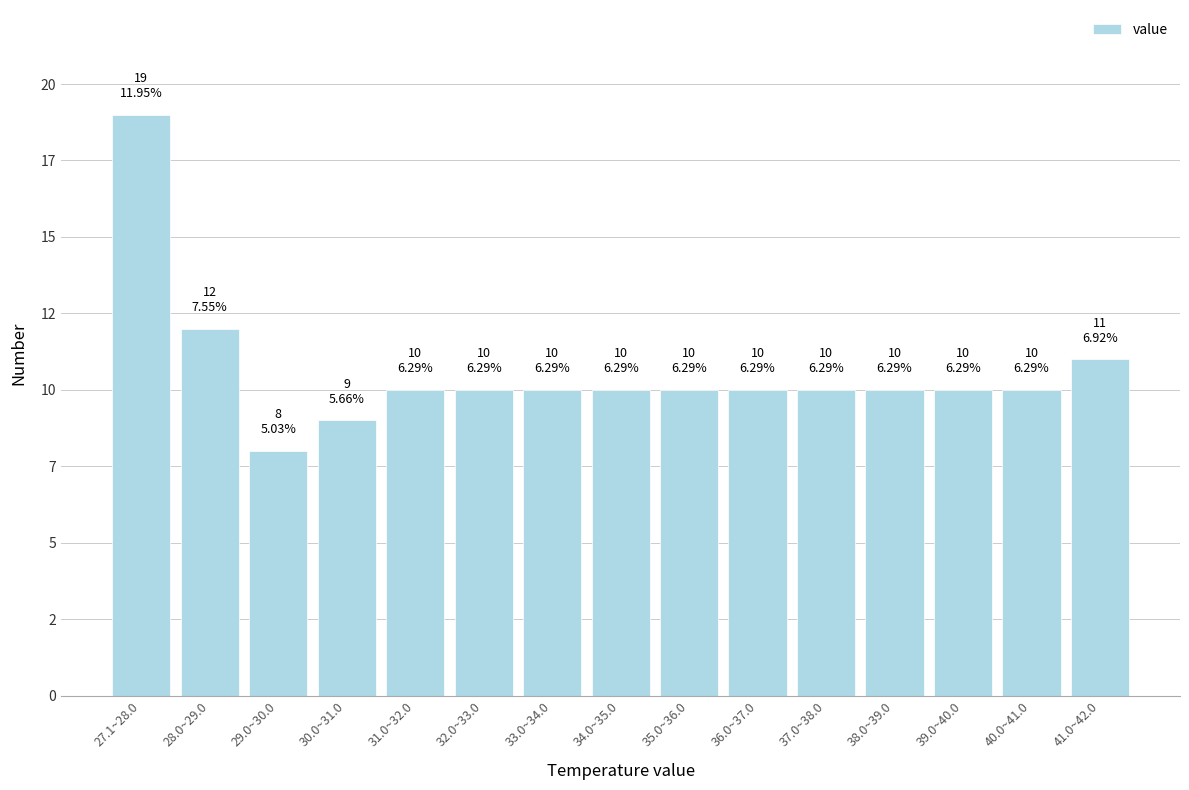

Are the bars horizontal?

No